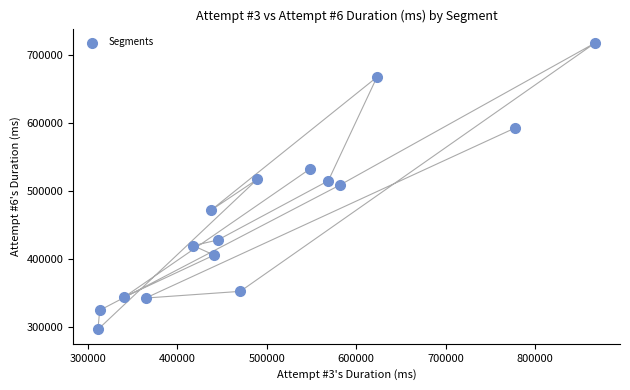

What is the range of X values (max minus min)?

555384